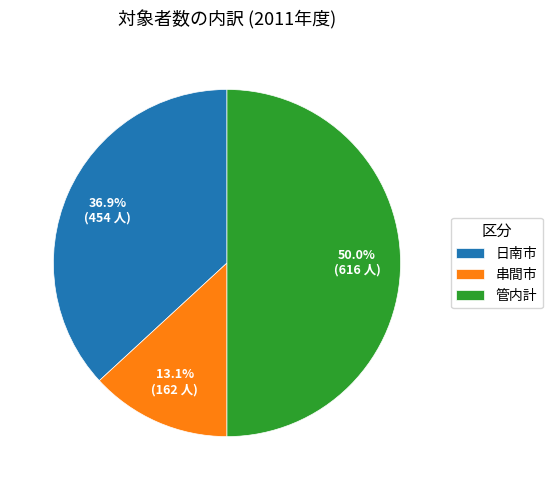

Does 串間市 account for over 50% of the chart?

No